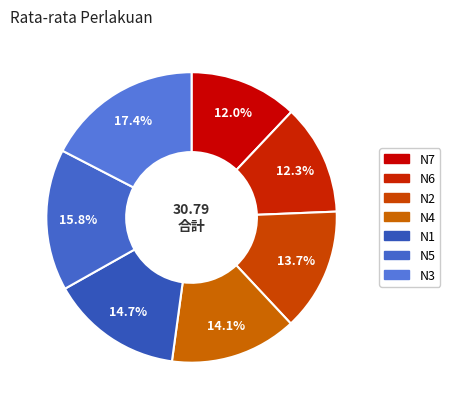

How many slices are in this pie chart?

7